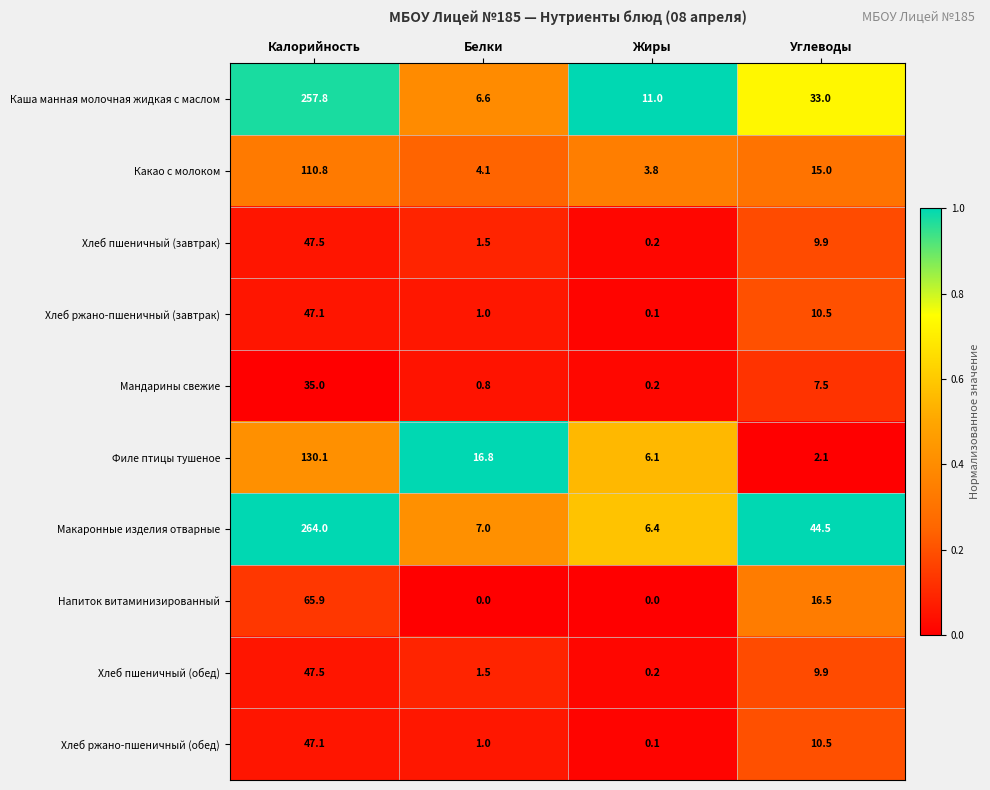

What is the greatest value displayed?

264.0